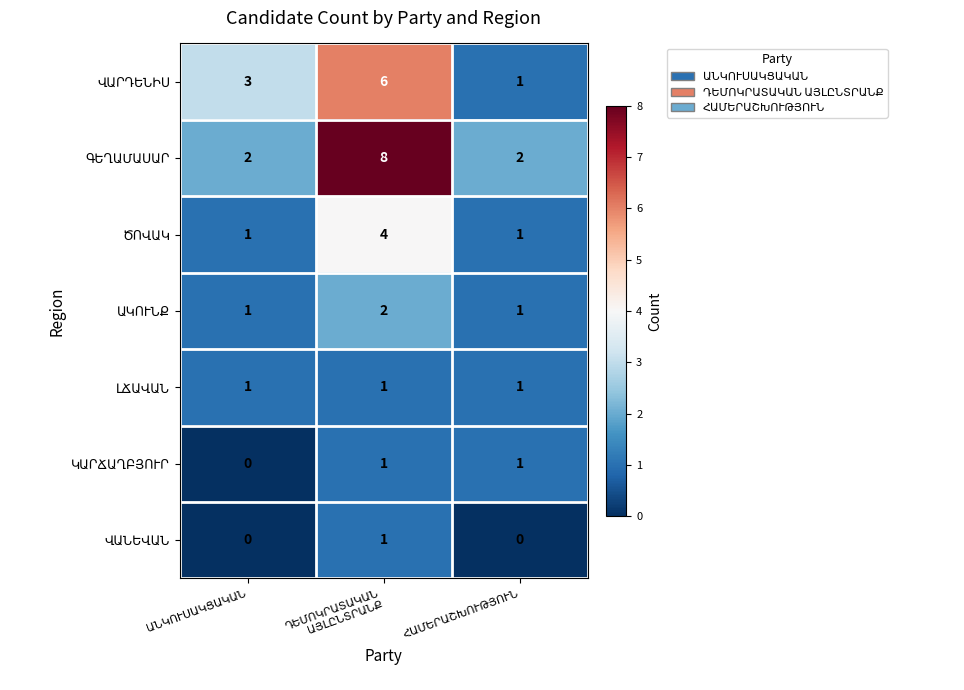

What is the maximum value shown in the chart?

8